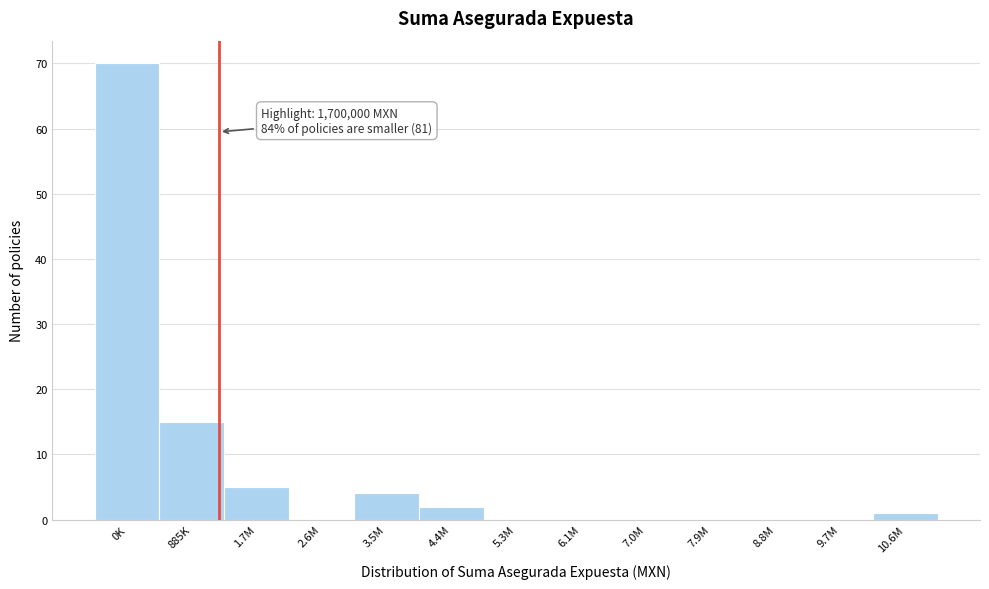

Reading left to right, extract all data points from this chart.

0K=70	885K=15	1.7M=5	2.6M=0	3.5M=4	4.4M=2	5.3M=0	6.1M=0	7.0M=0	7.9M=0	8.8M=0	9.7M=0	10.6M=1